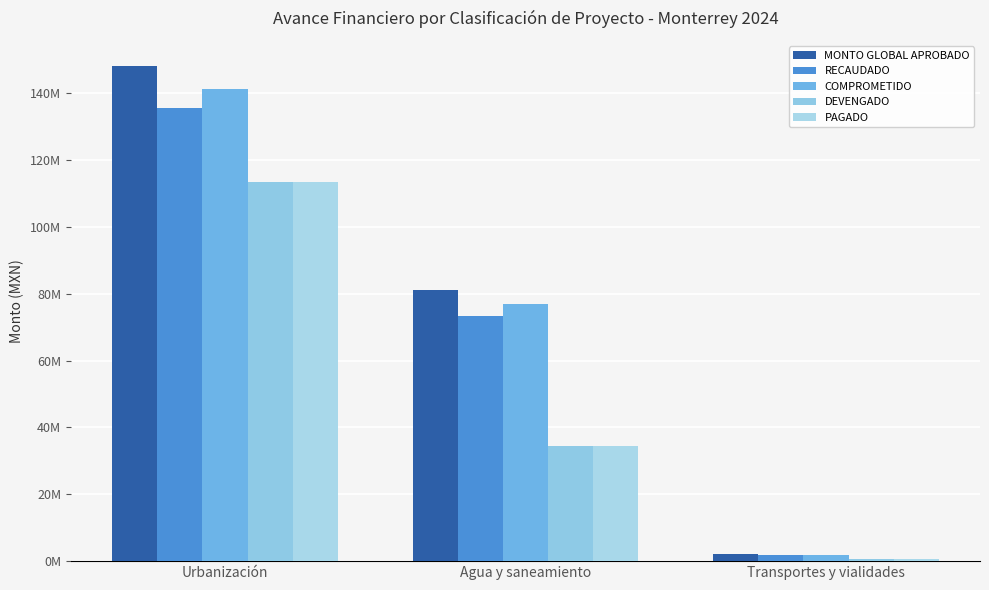

Where is PAGADO nearest to the value 57023054?

Agua y saneamiento